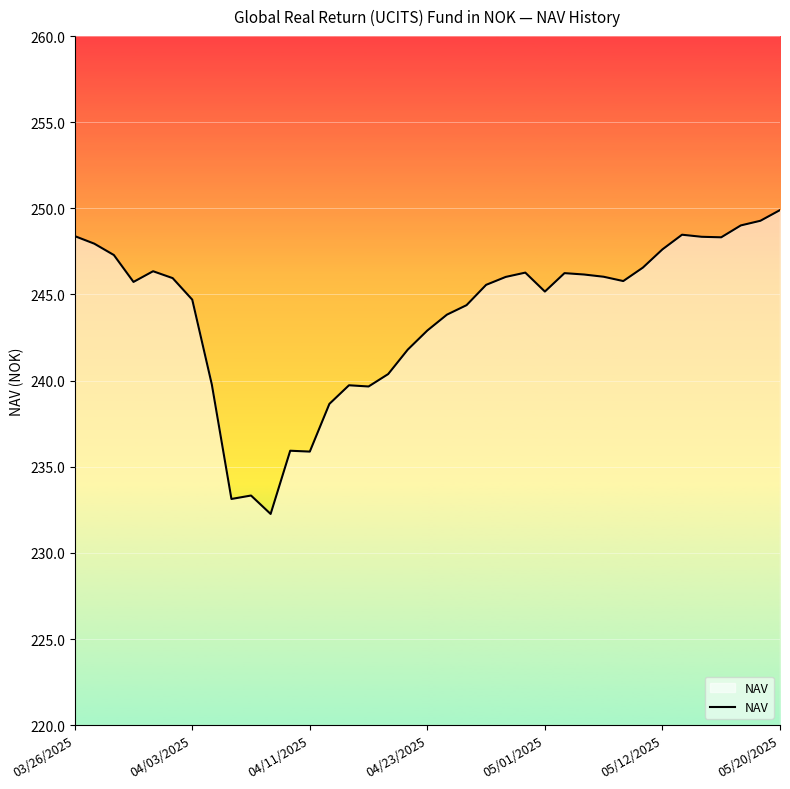

What is the maximum value shown in the chart?

249.9